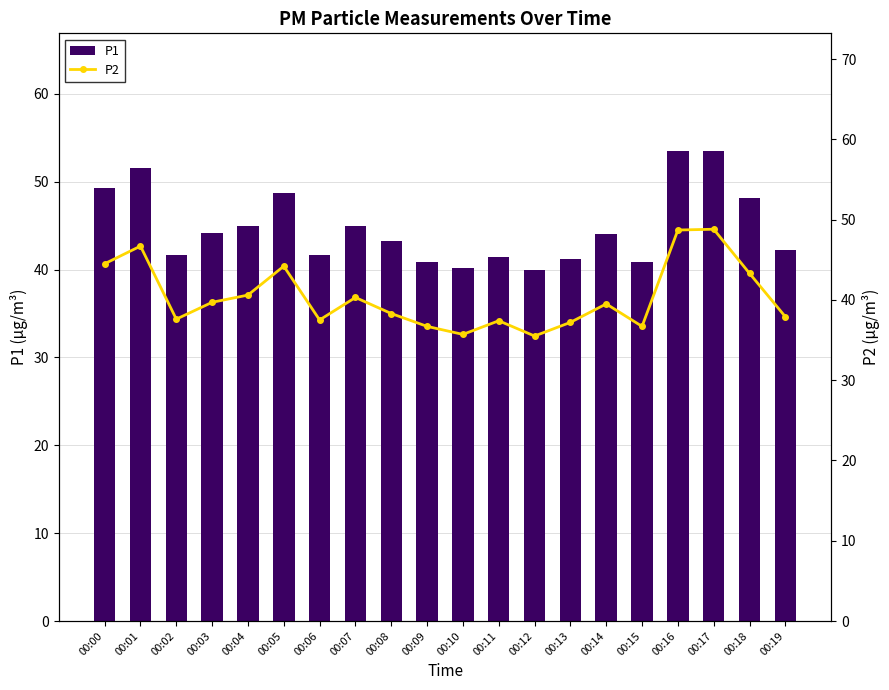

The P1 series shows 41.7 at 00:02. True or false?

True